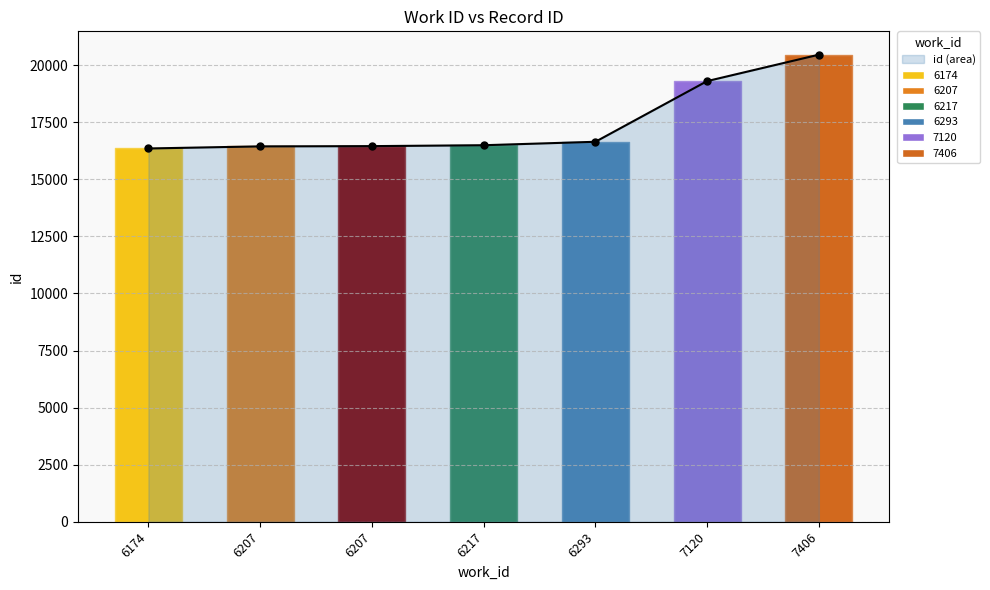

What is the difference between the values at 6207 and 6217?

39